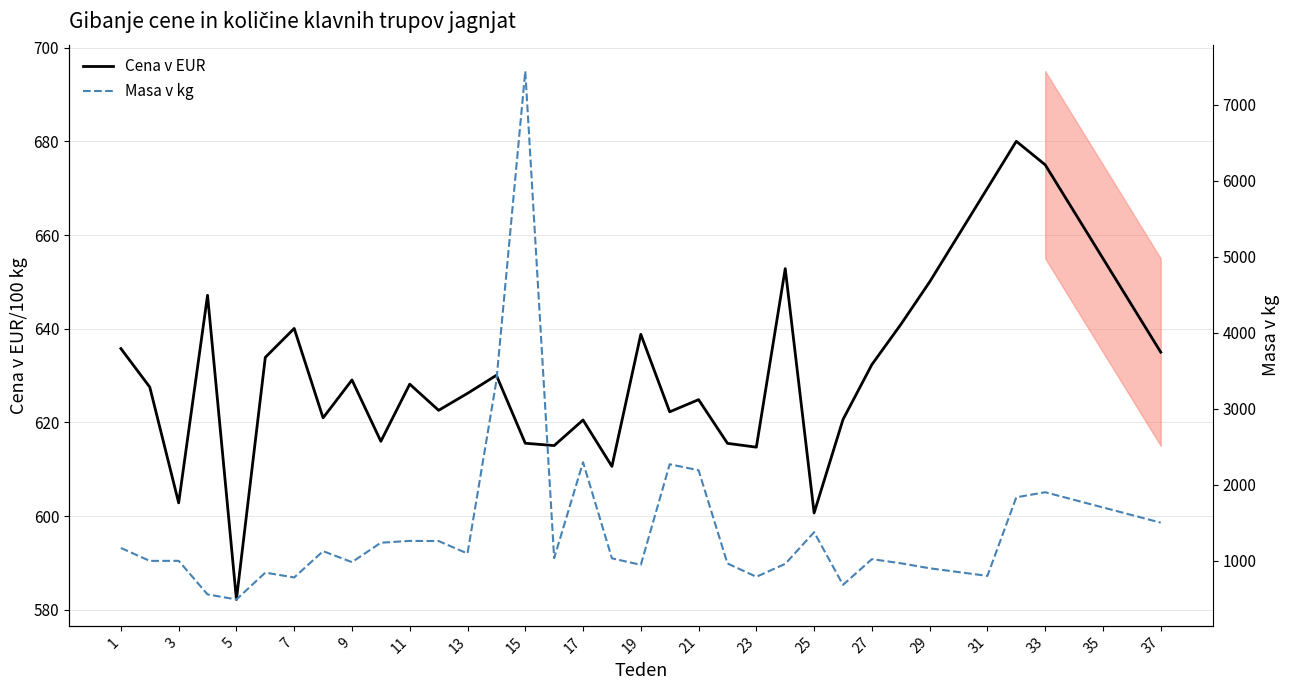

What is the lowest value of the Cena v EUR series?

582.2